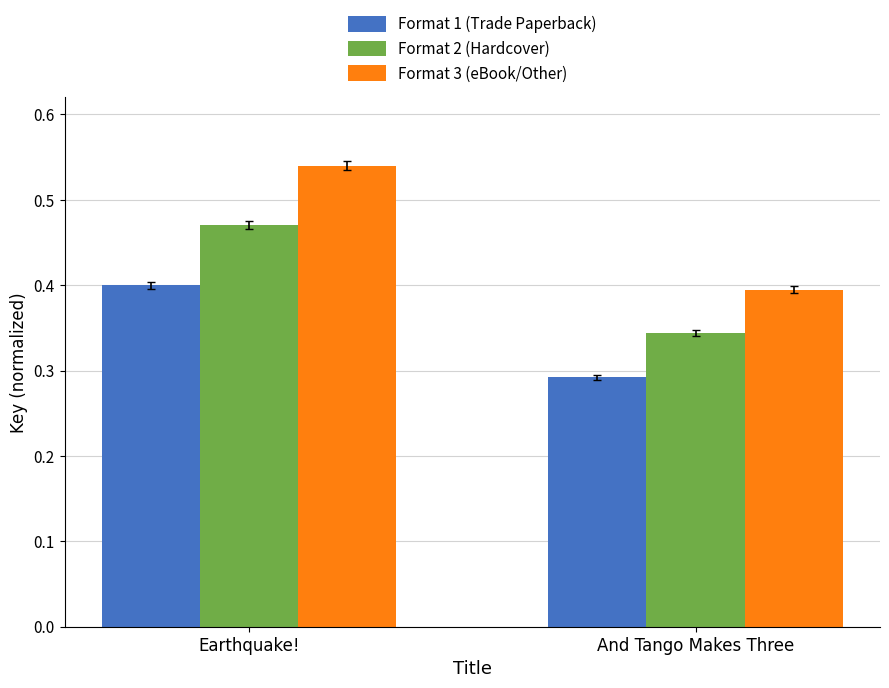

Is it true that Format 2 (Hardcover) equals 0.6 at Earthquake!?

False